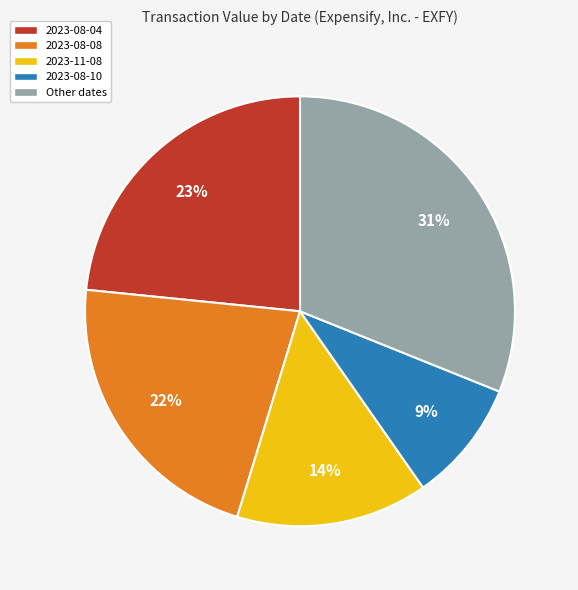

Is it true that 2023-11-08 is 4% of the pie?

False